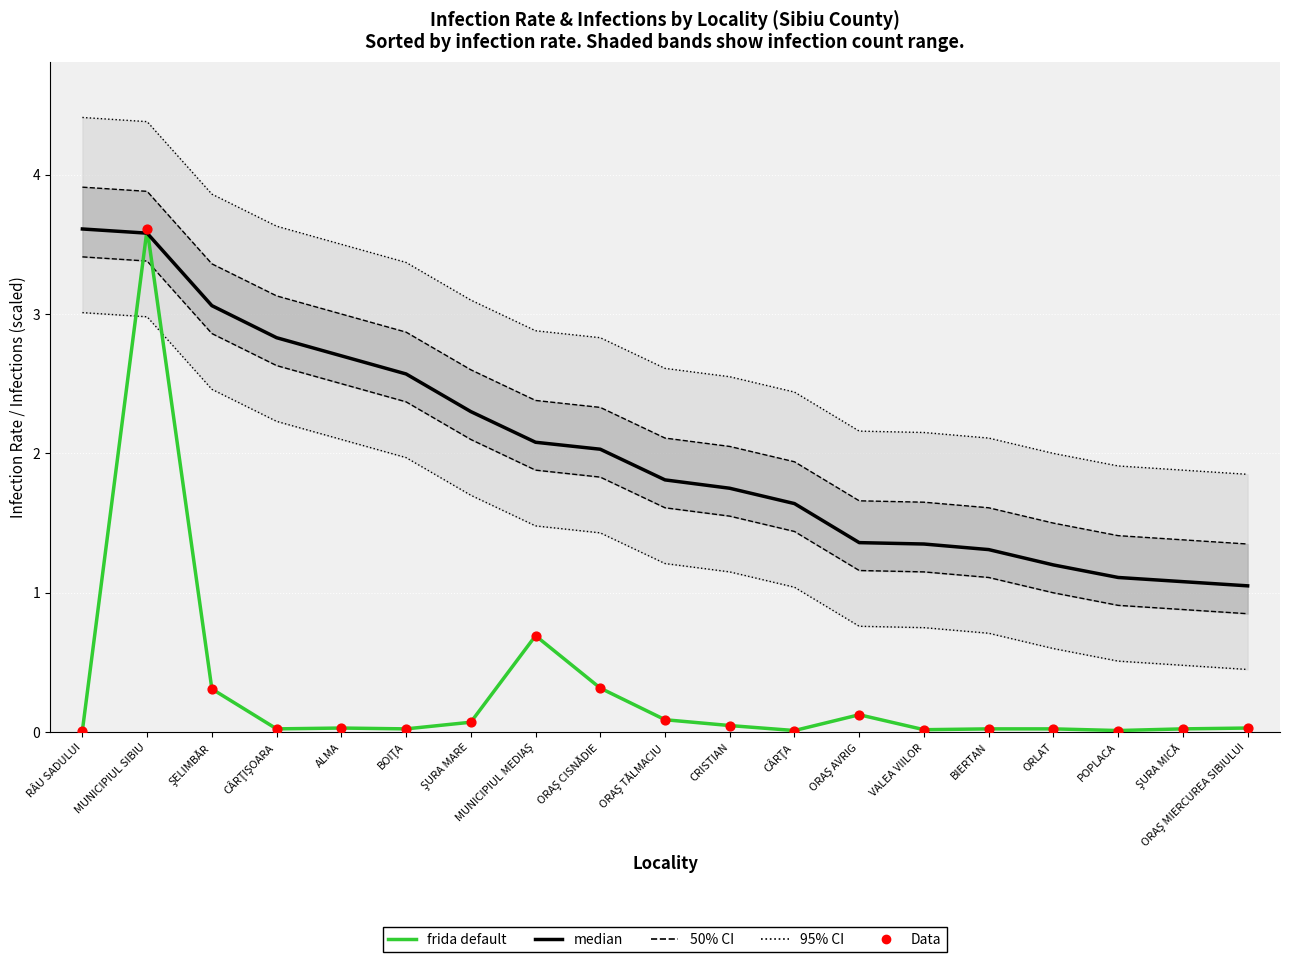

Is the value of frida default at ŞURA MICĂ greater than the value of Data at ORAŞ AVRIG?

No